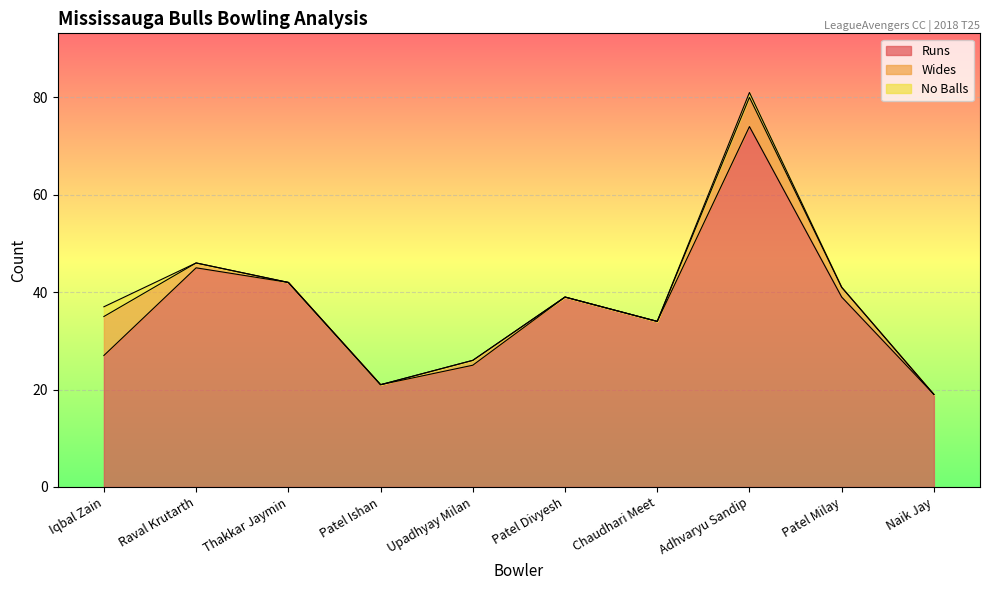

What position from the left is Iqbal Zain?

1